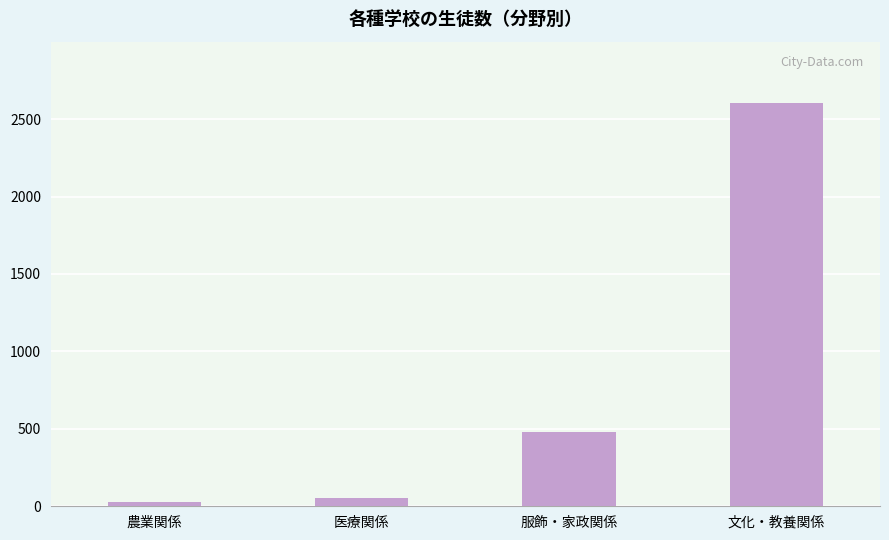

What is the value of the 1st bar from the left?

25